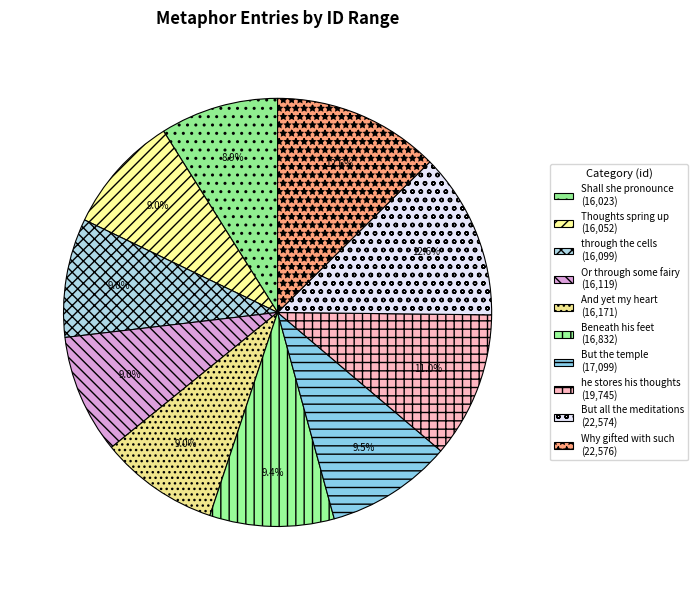

How many slices are in this pie chart?

10